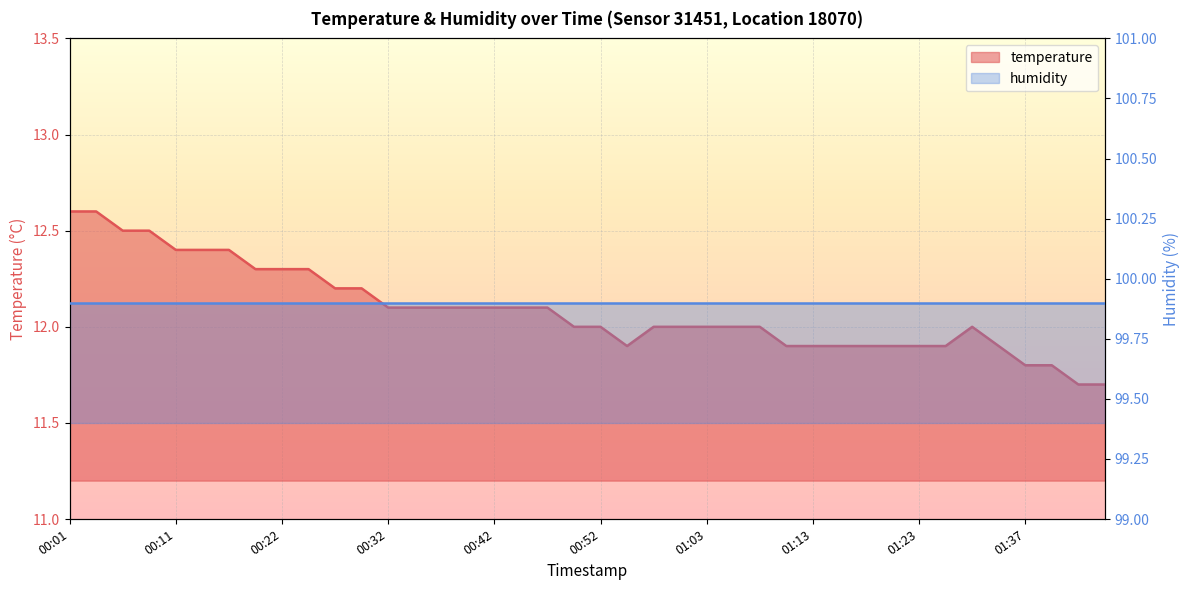

What is the difference between the values at 01:23 and 00:27?

0.3